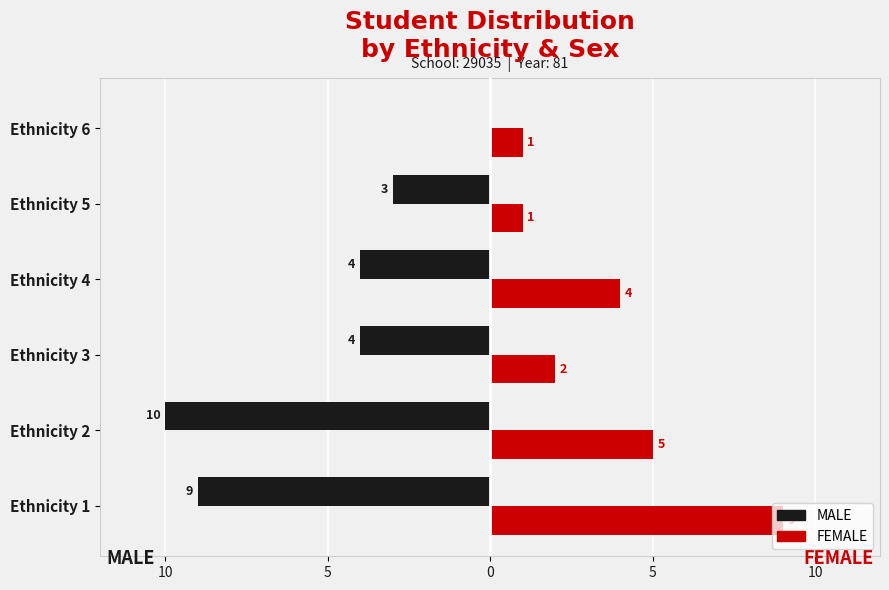

What are all the series names shown in the legend?

MALE, FEMALE